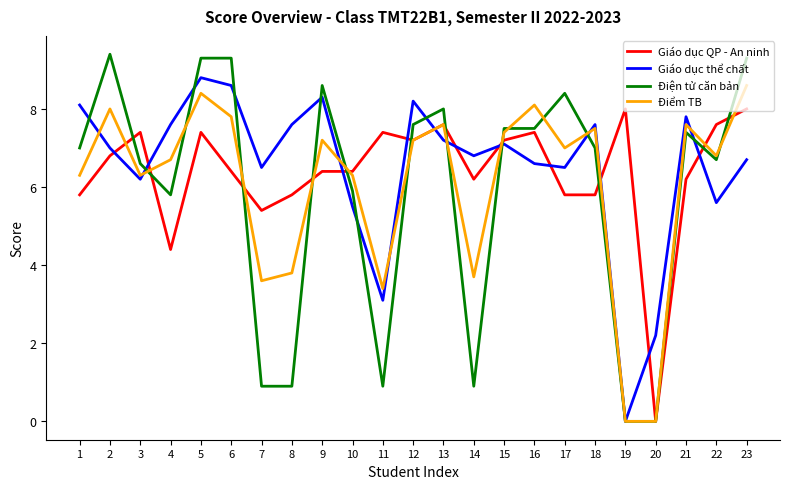

At which category is the sum across all series the highest?

5